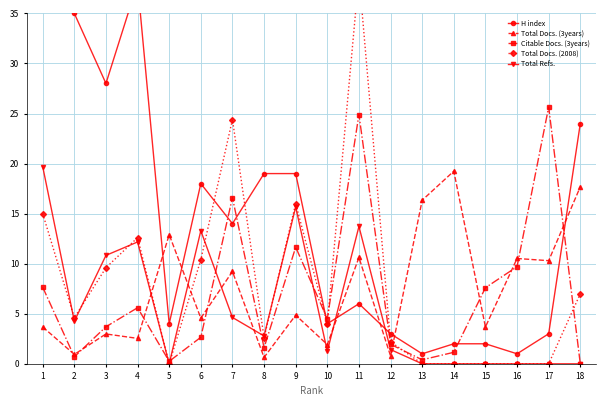

Between 6 and 15, which series saw the biggest shift?

H index